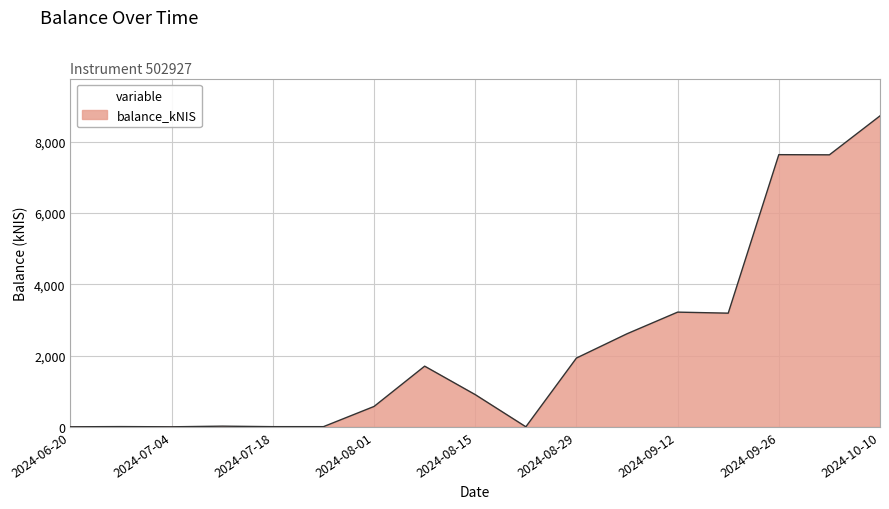

What is the maximum value shown in the chart?

8730.2